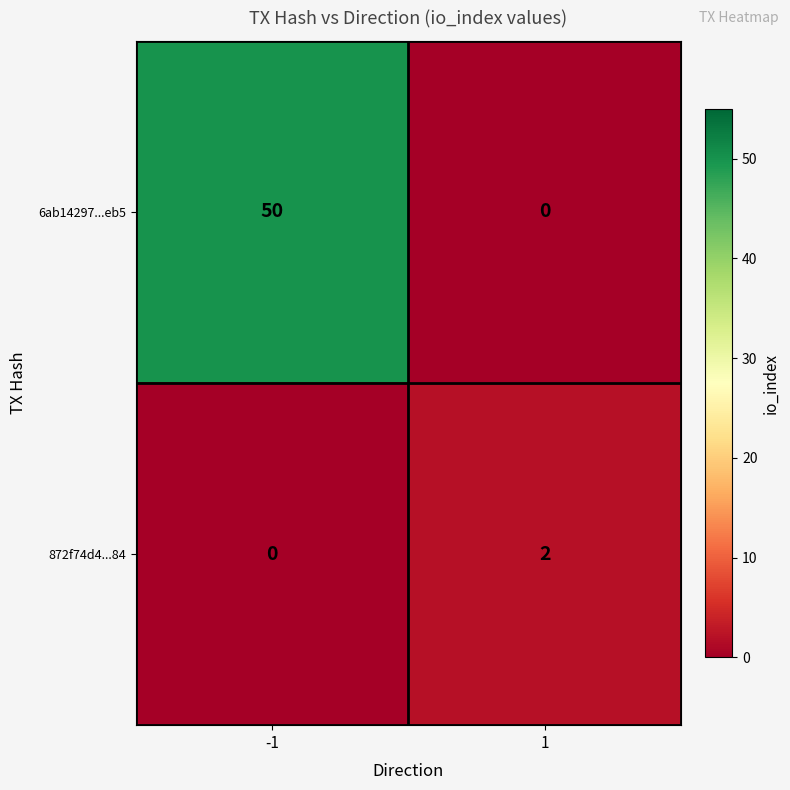

Between -1 and 1, which series saw the biggest shift?

6ab14297...eb5